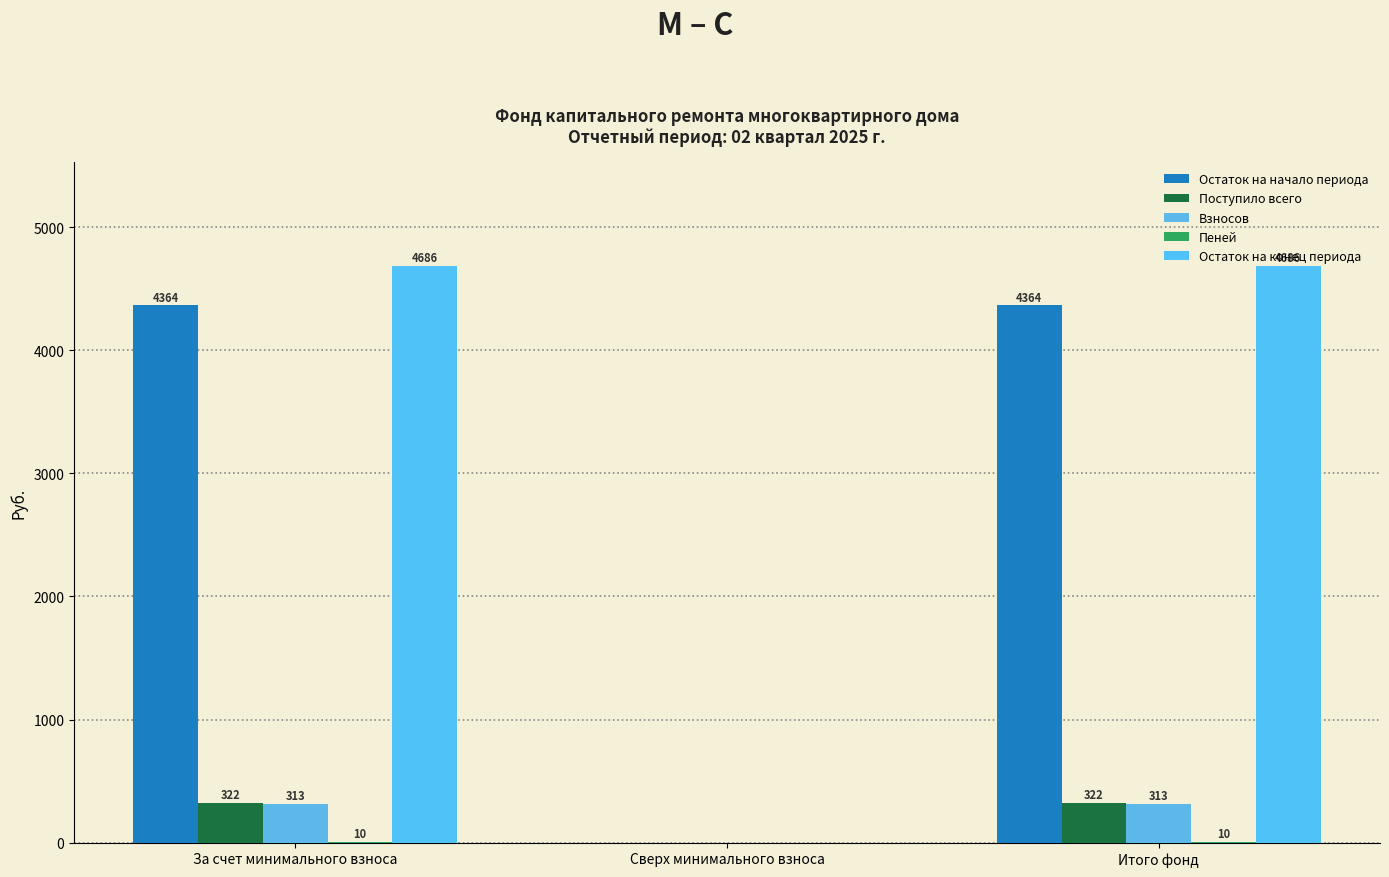

What is the value of the Остаток на начало периода bar at the 3rd from the left?

4364.0